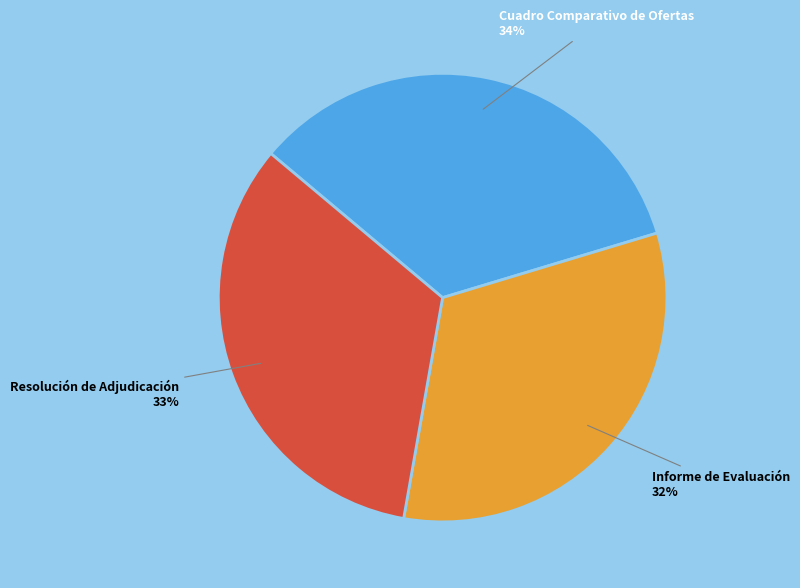

Approximately how many times larger is the value at Informe de Evaluación compared to Resolución de Adjudicación?

1.0